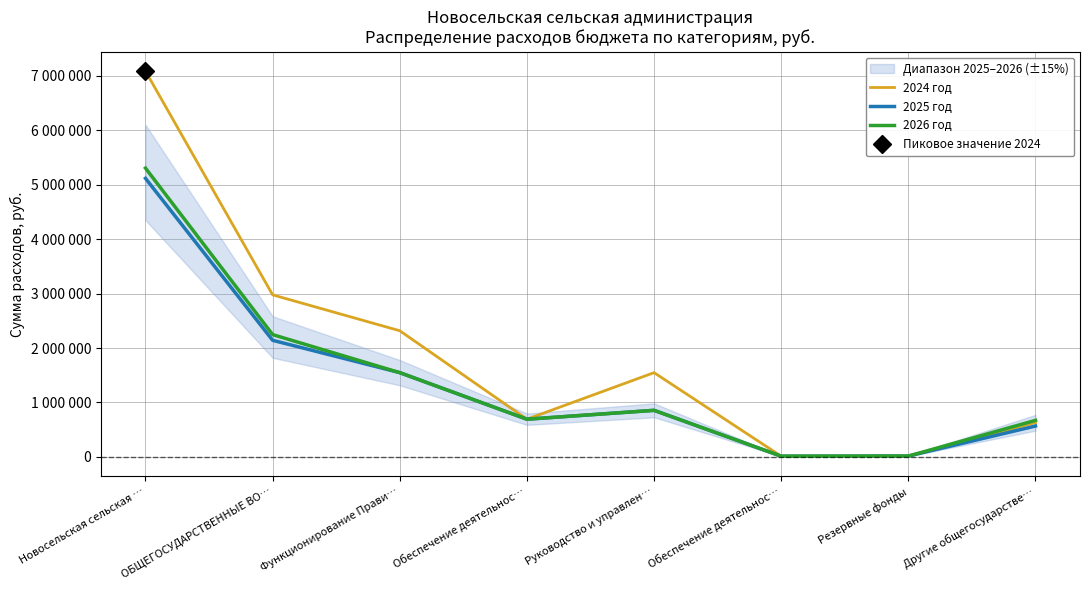

True or false: 2024 год has a value of 631744.7 at Другие общегосударстве….

True